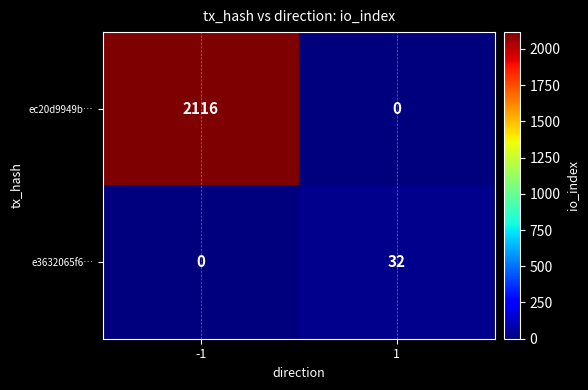

What is the maximum value shown in the chart?

2116